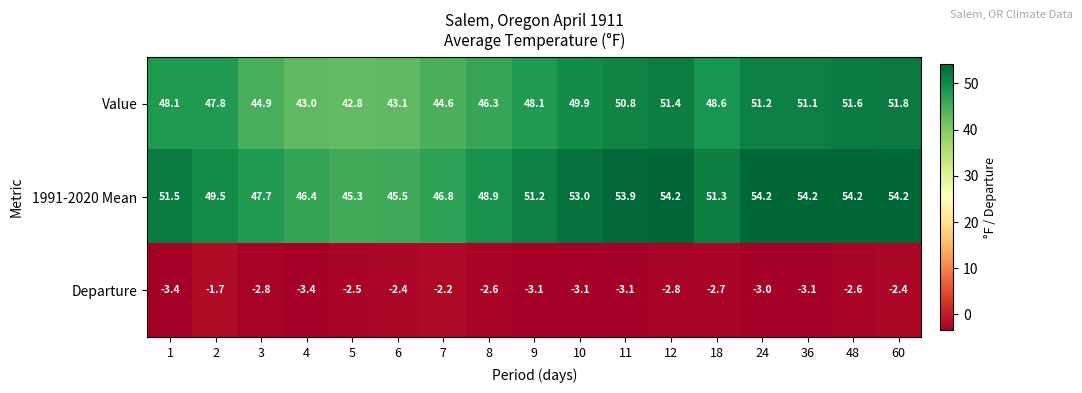

What is the total value across all series at 6?

86.2